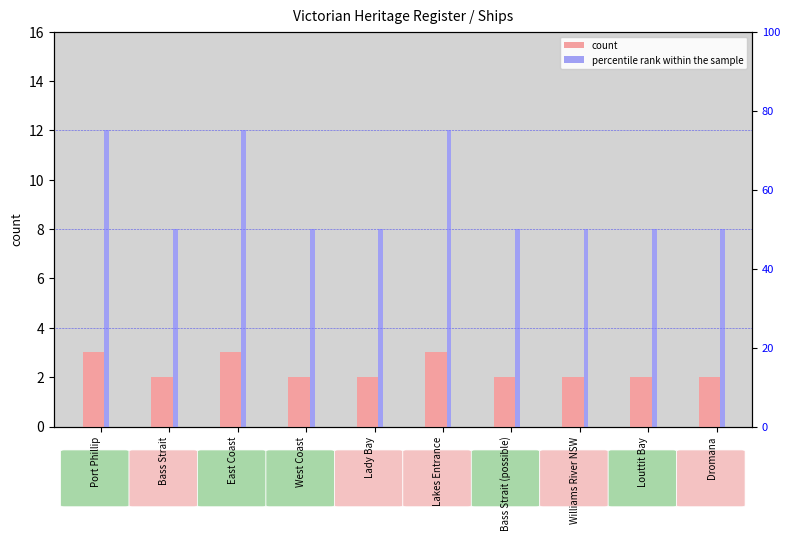

What is the smallest value displayed?

2